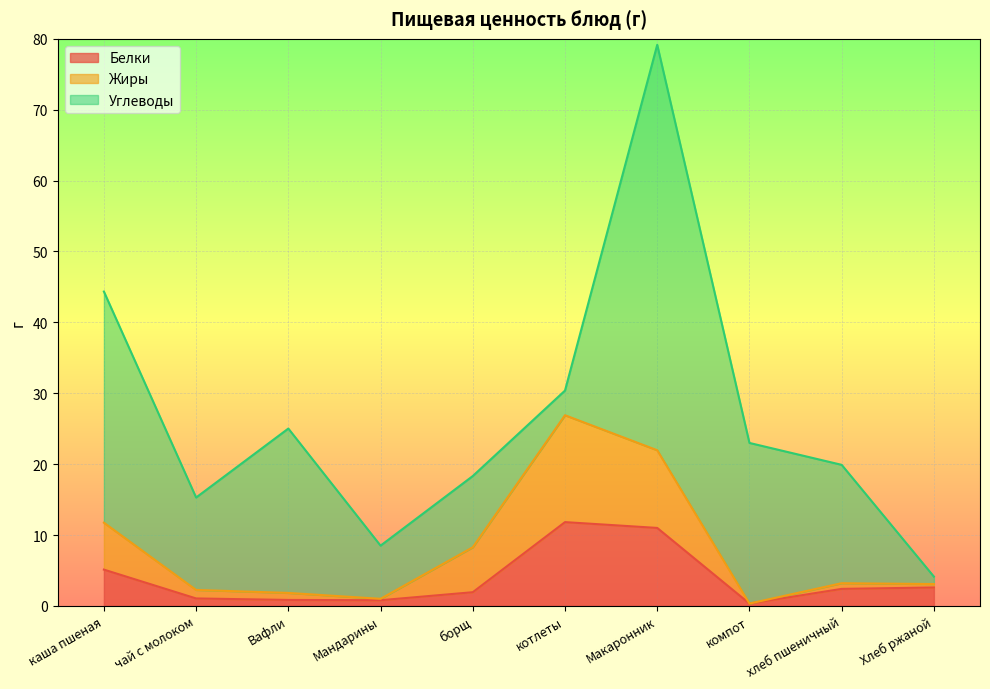

What is the total value across all series at котлеты?

30.4